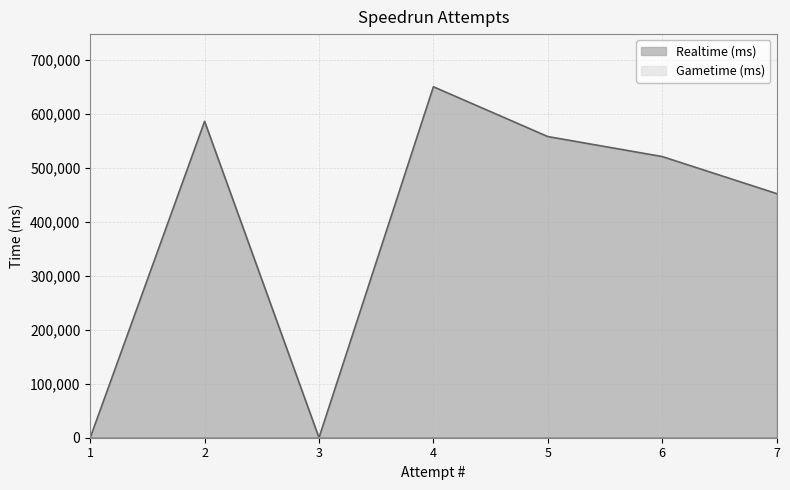

What is the difference between the maximum and minimum values?

650293